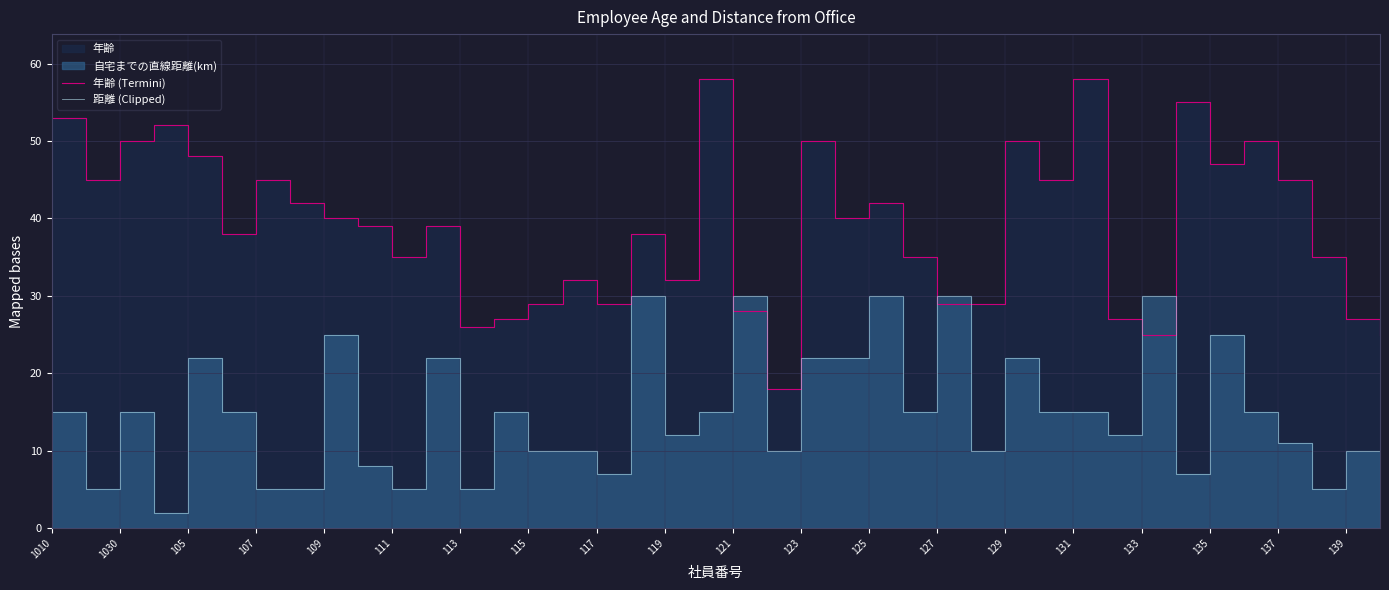

The value of 年齢 (Termini) at 21 is 25. True or false?

False